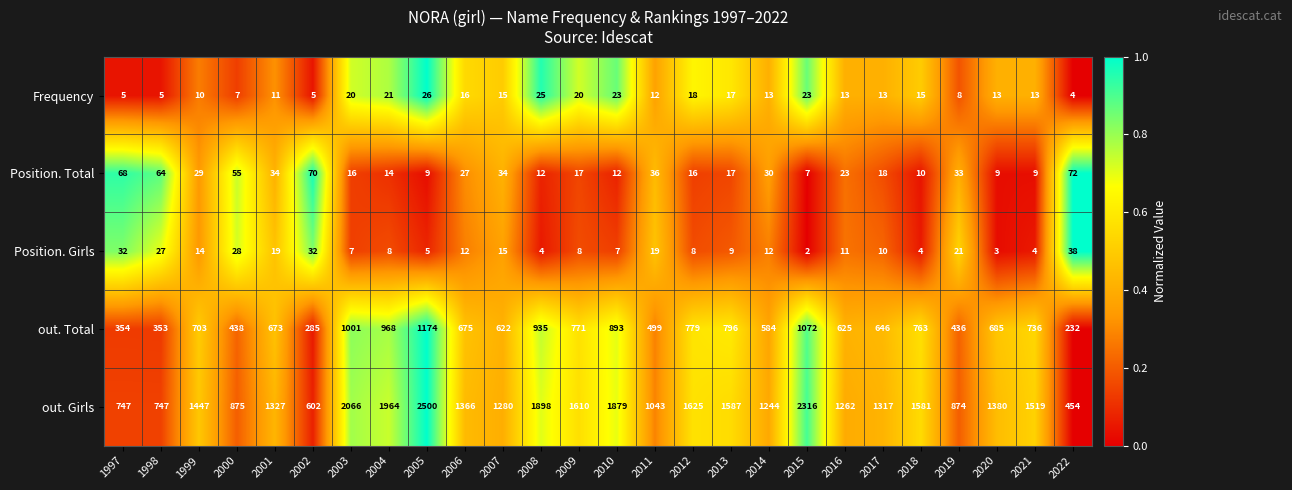

How many categories are shown in the chart?

26